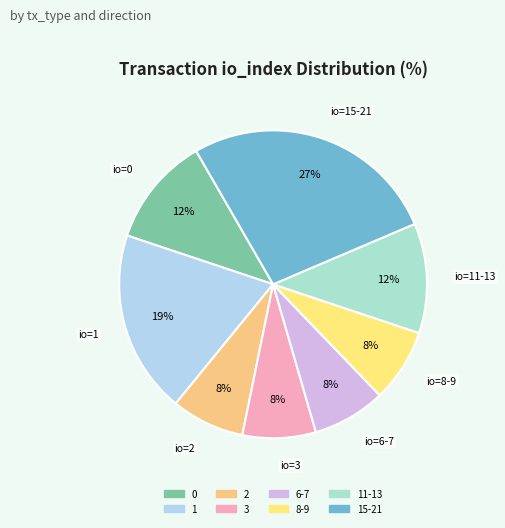

How many slices are in this pie chart?

8